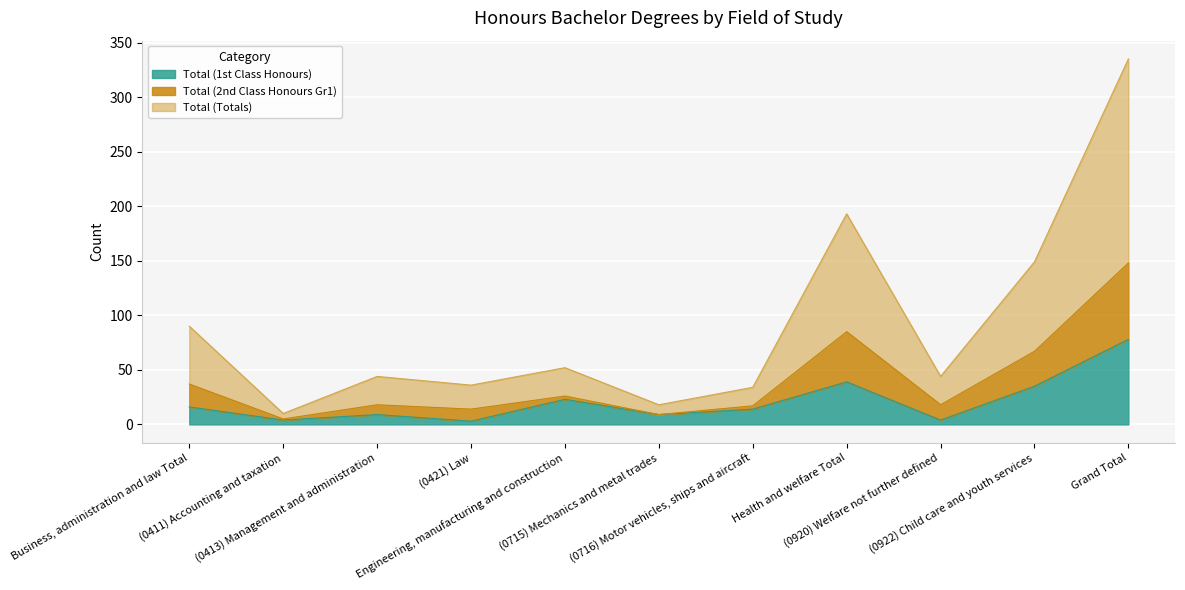

What is the value of the Total (1st Class Honours) point at the 2nd from the left?

4